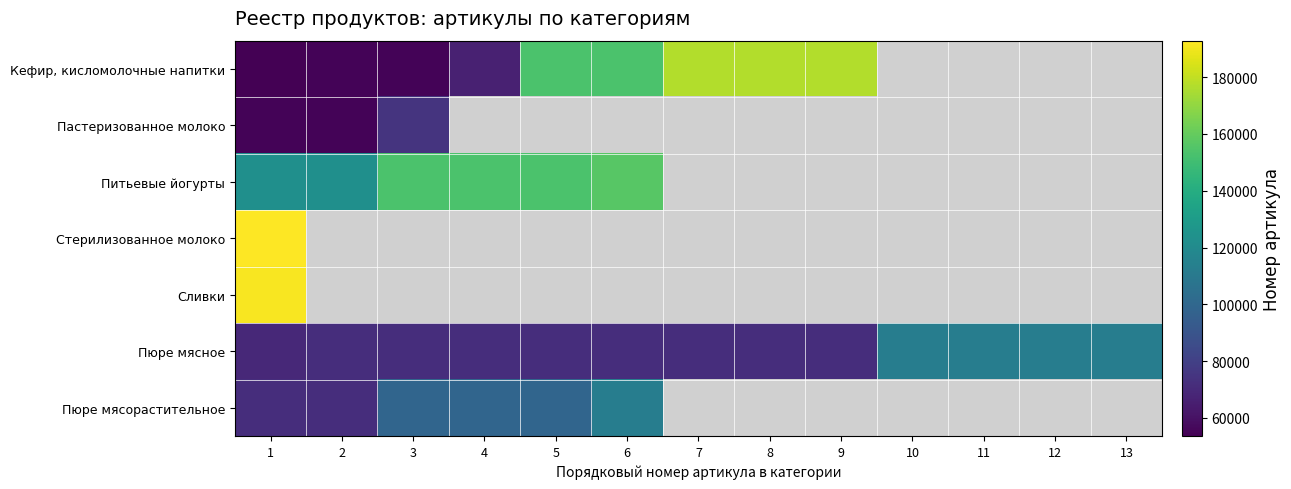

At which label is Пюре мясное closest to 91080?

9